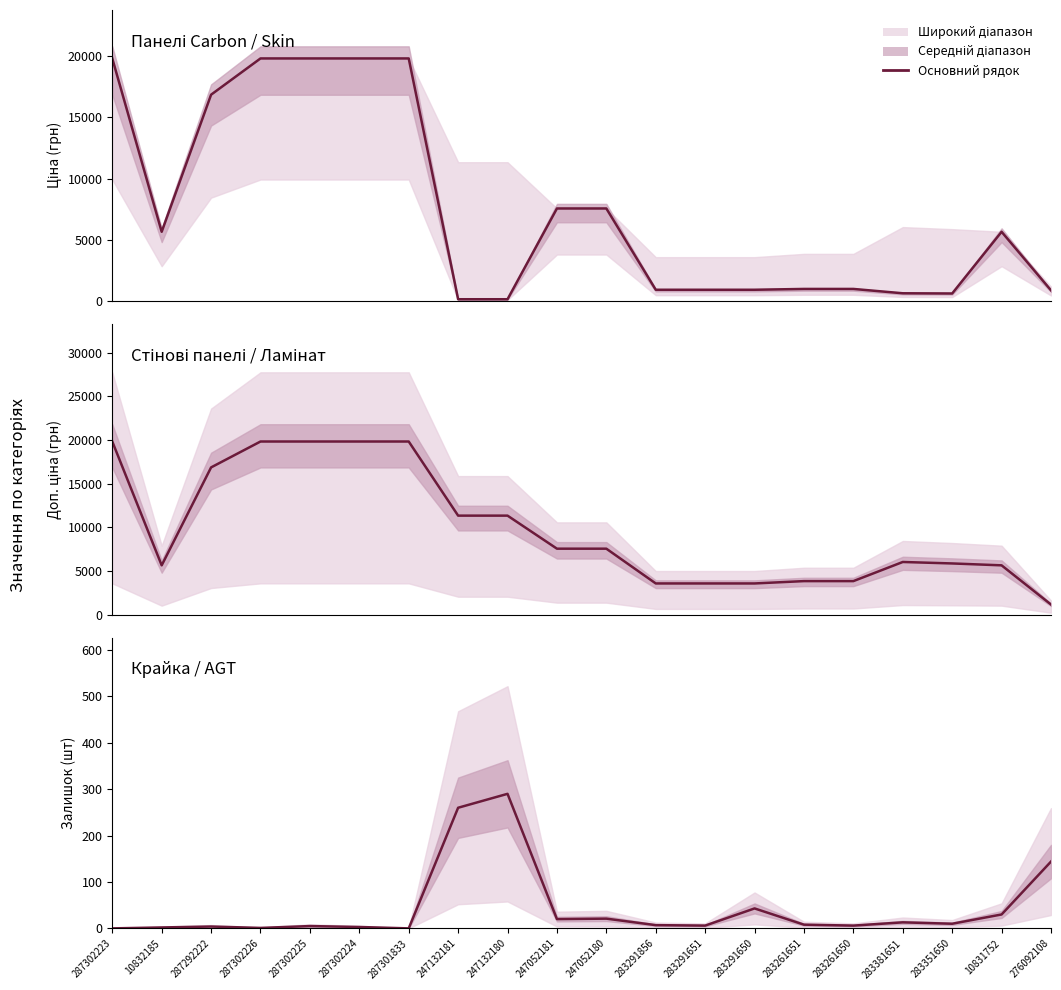

At which category does Доп. ціна reach its first local peak?

283381651